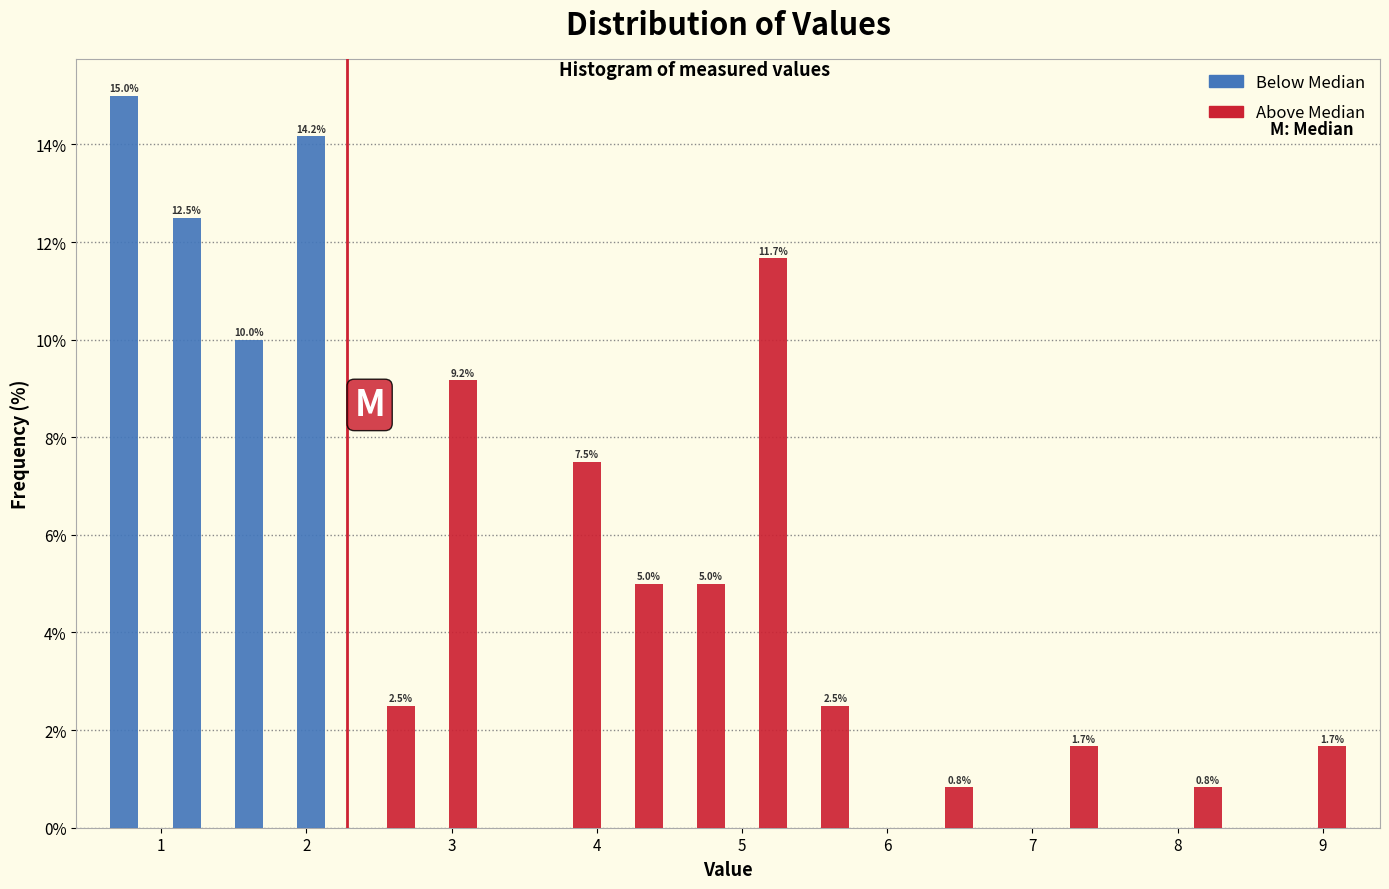

In the Below Median series, which range on the x-axis has the tallest bar?

0.6 to 1.1